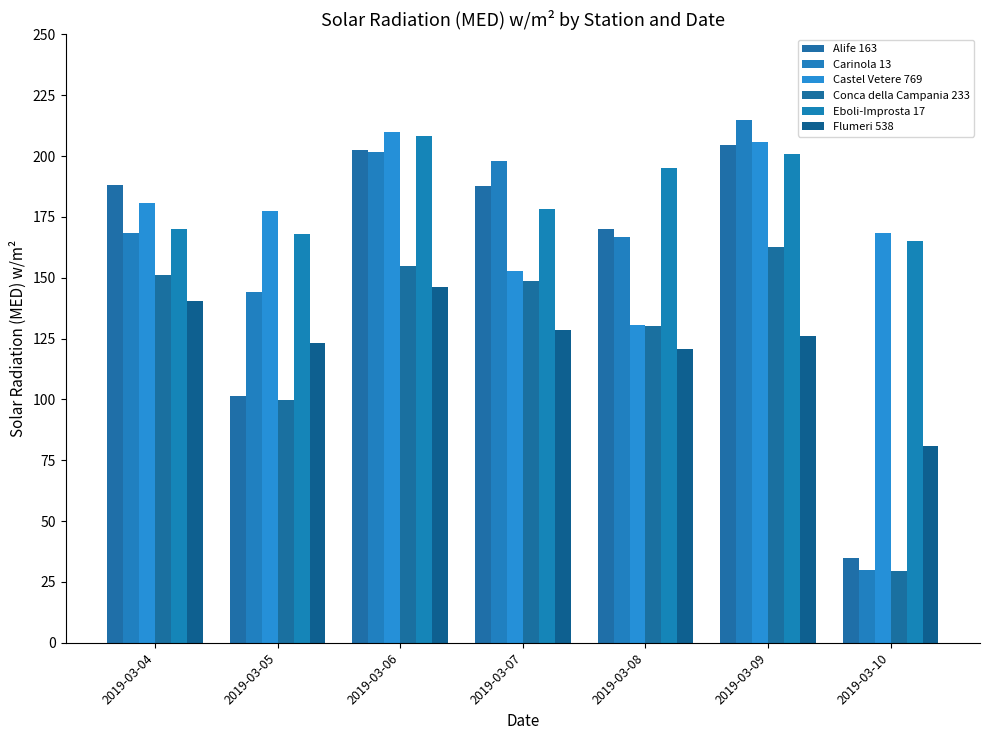

Which label corresponds to the smallest value in the chart?

2019-03-10